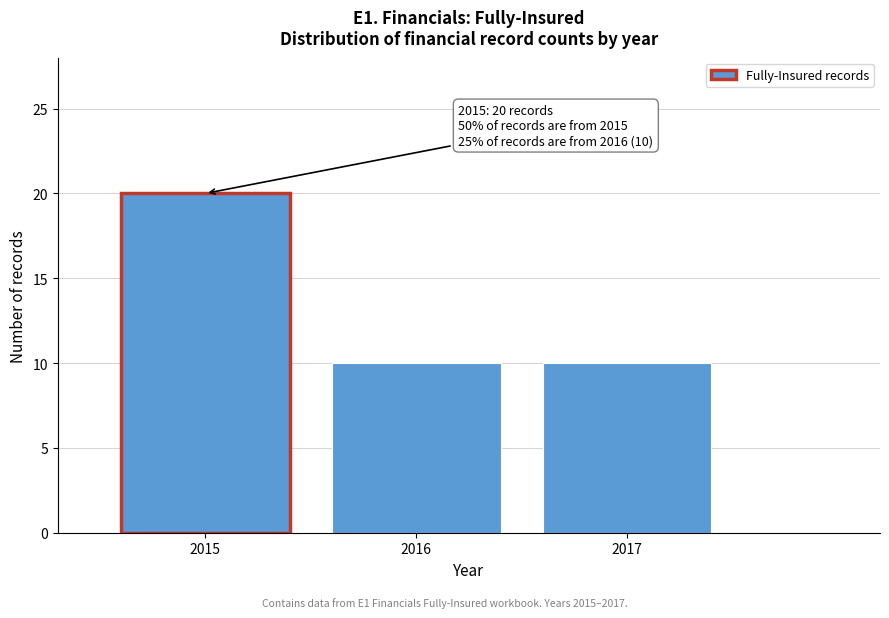

Reading left to right, transcribe all the data shown in this chart.

2015=20	2016=10	2017=10